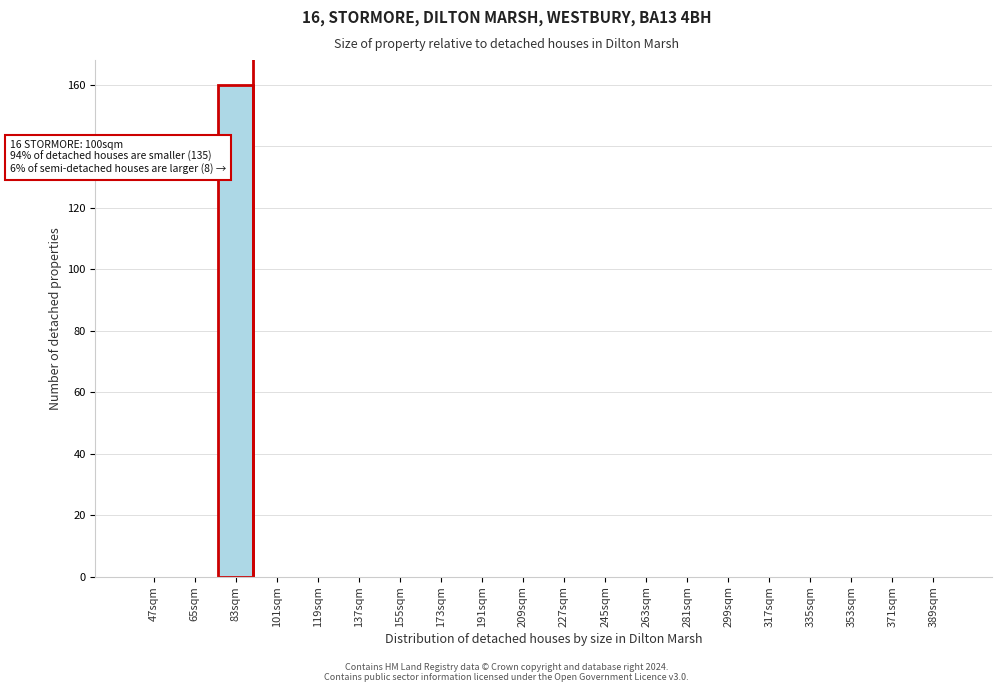

Reading left to right, transcribe all the data shown in this chart.

47sqm=0	65sqm=0	83sqm=160	101sqm=0	119sqm=0	137sqm=0	155sqm=0	173sqm=0	191sqm=0	209sqm=0	227sqm=0	245sqm=0	263sqm=0	281sqm=0	299sqm=0	317sqm=0	335sqm=0	353sqm=0	371sqm=0	389sqm=0